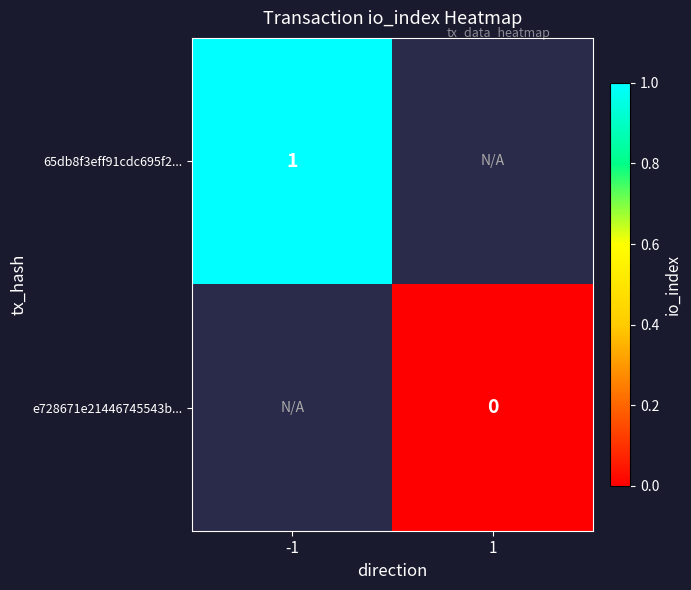

How many series are shown in this chart?

2